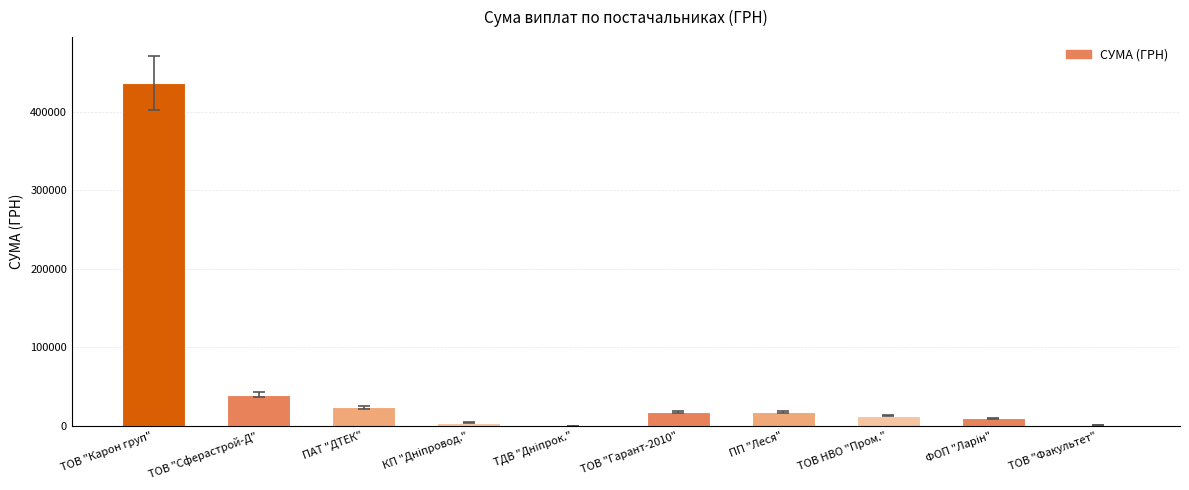

What is the ratio of the value at ПАТ "ДТЕК" to the value at ТОВ "Гарант-2010"?

1.4